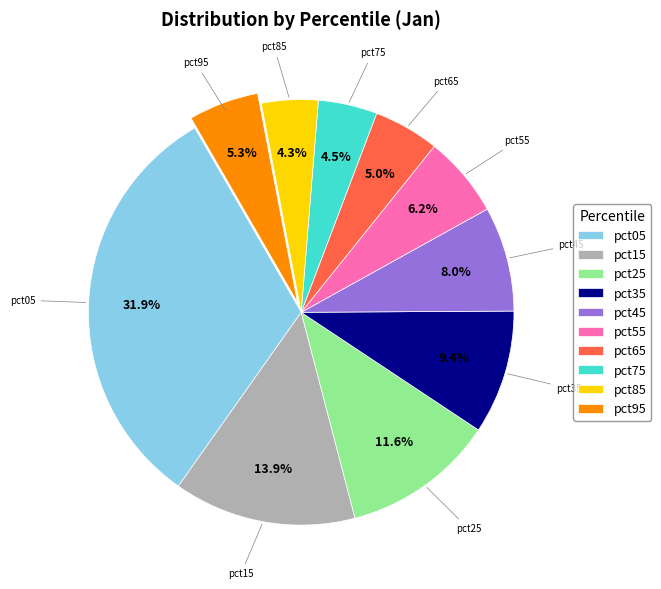

Approximately how many times larger is the value at pct15 compared to pct05?

0.4